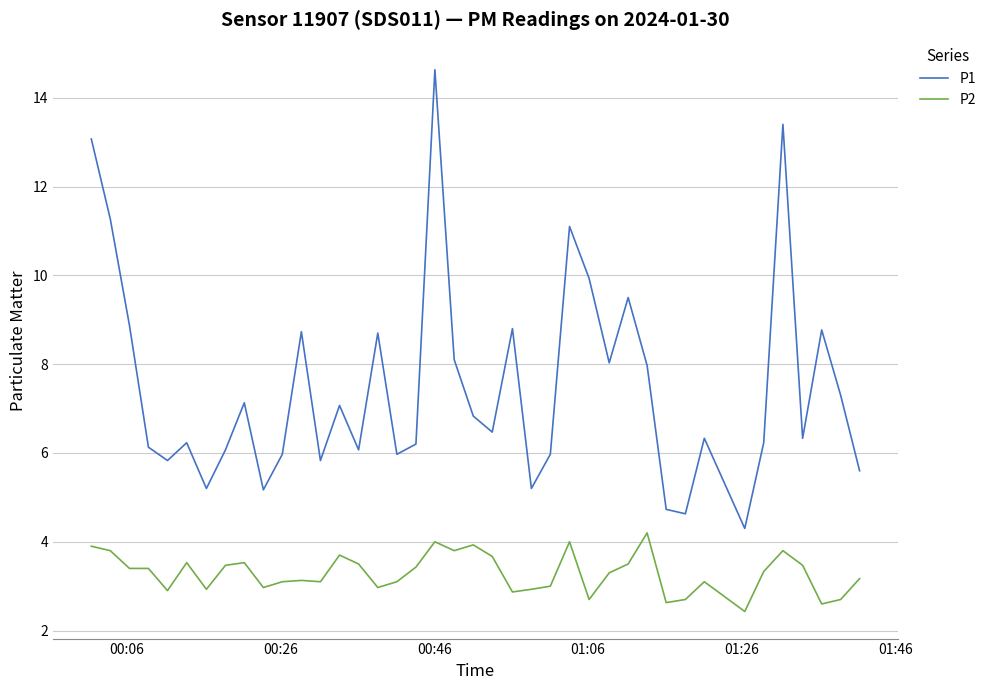

True or false: P2 and P1 cross at least once.

False